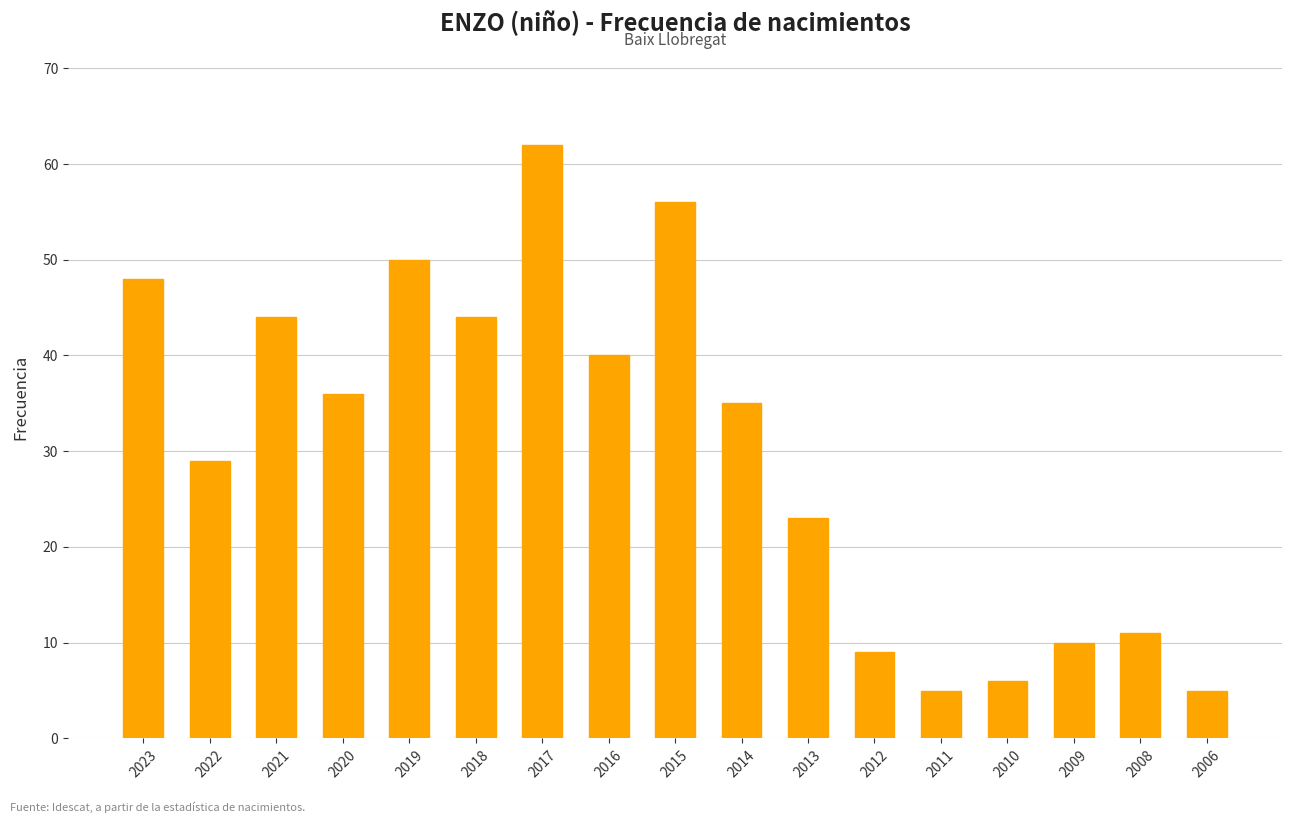

Which label corresponds to the largest value in the chart?

2017